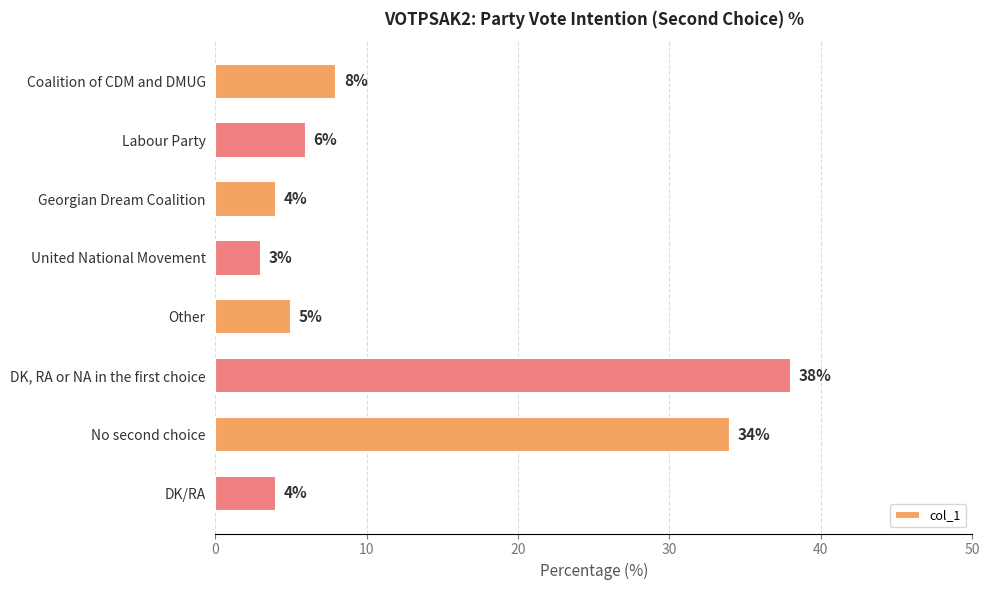

What is the label of the 2nd bar from the top?

Labour Party